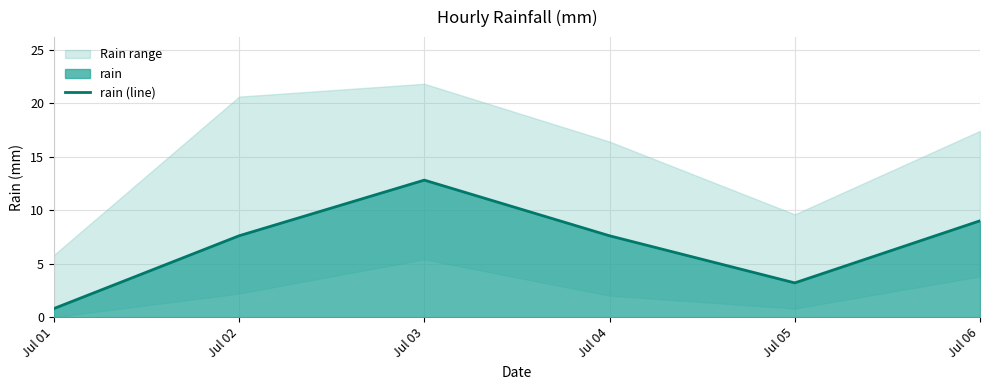

What is the minimum value shown in the chart?

0.8